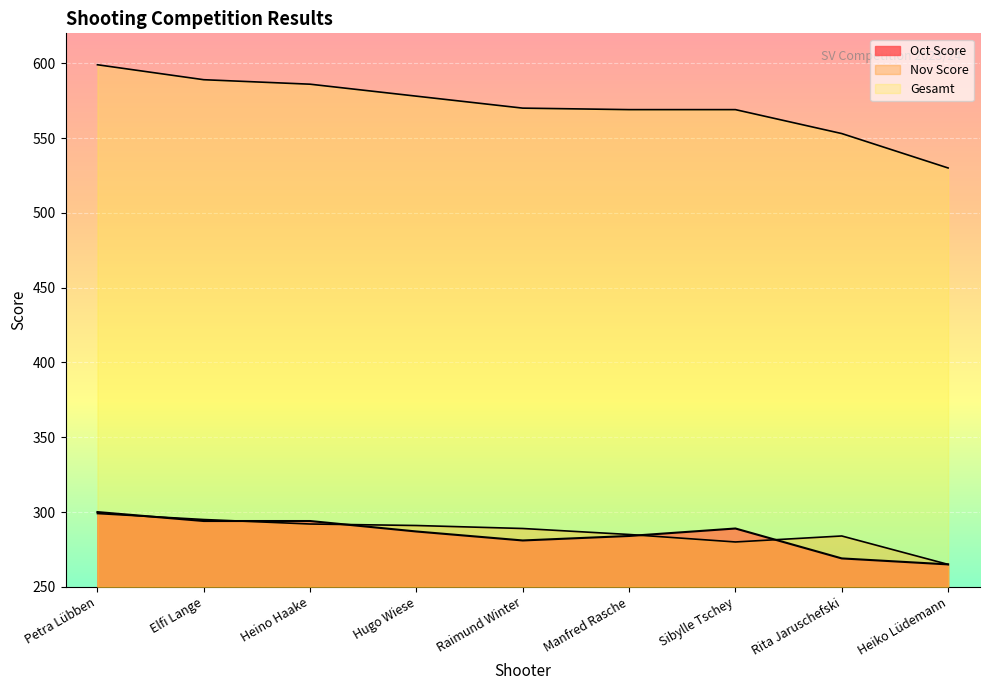

What is the difference between the second highest and minimum values in the Oct Score series?

29